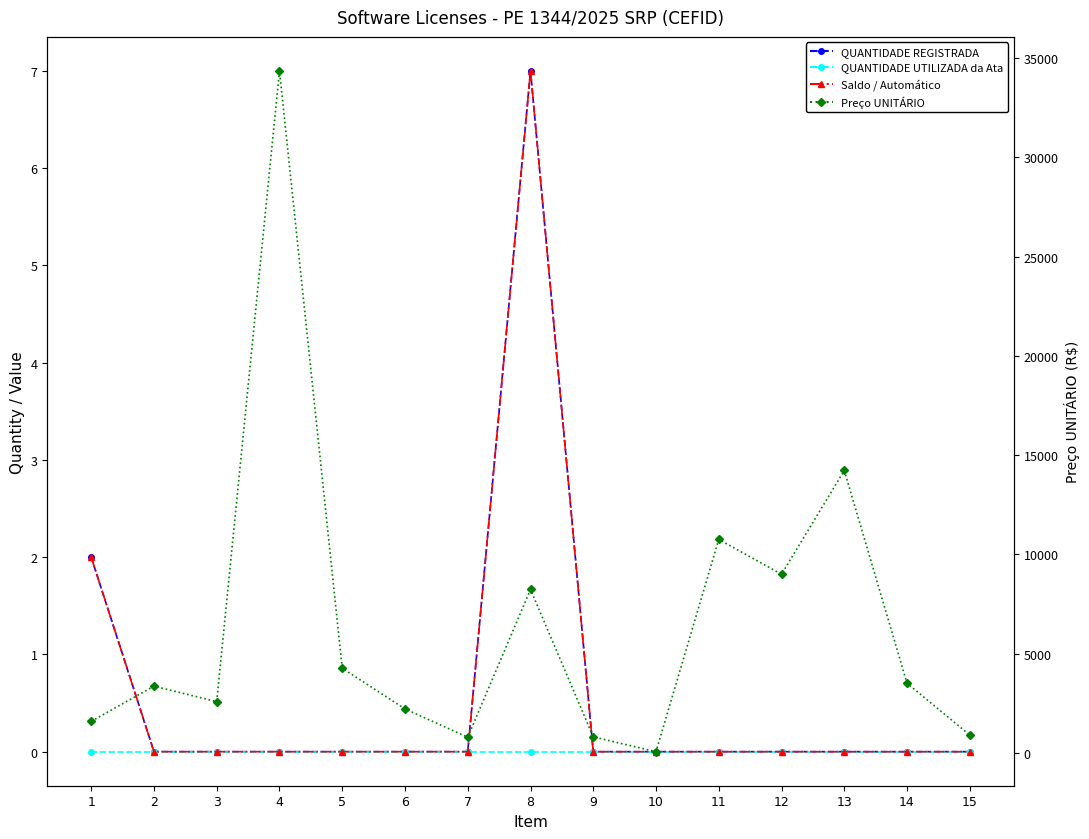

True or false: Saldo / Automático has more than 0 interior local peaks.

True